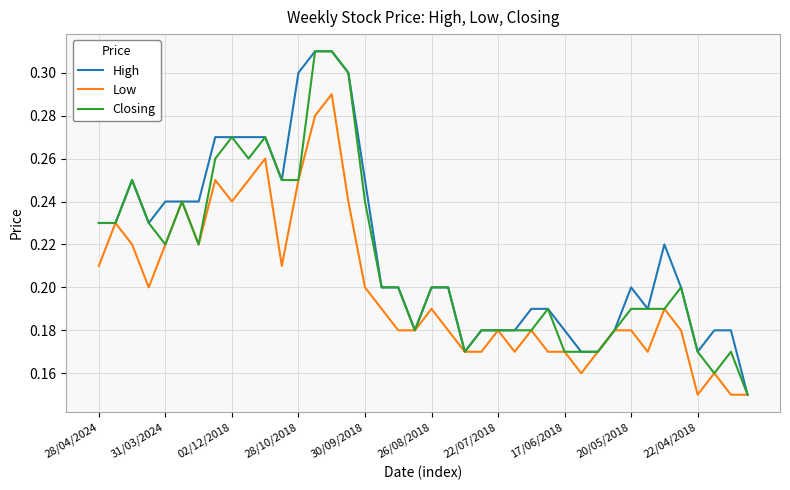

List the series in order of their overall mean, lowest first.

Low, Closing, High